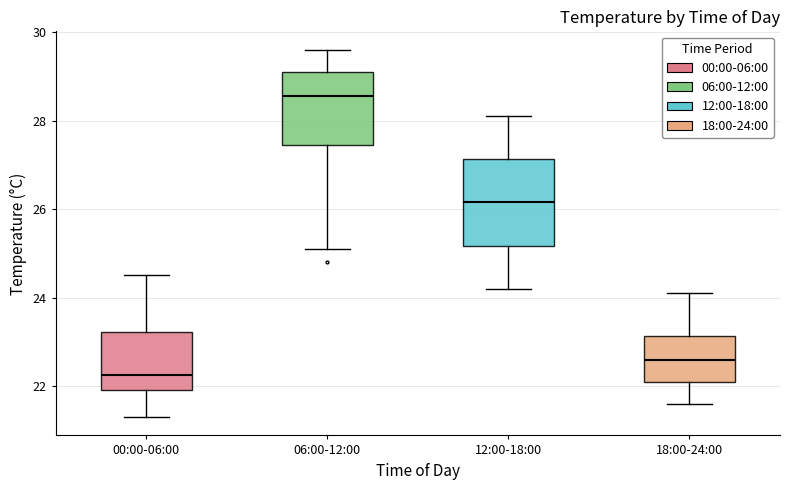

Where is the upper edge of the box for 06:00-12:00 on the y-axis? The values are not printed on the chart, so give them approximately, as read against the axis.

29.2